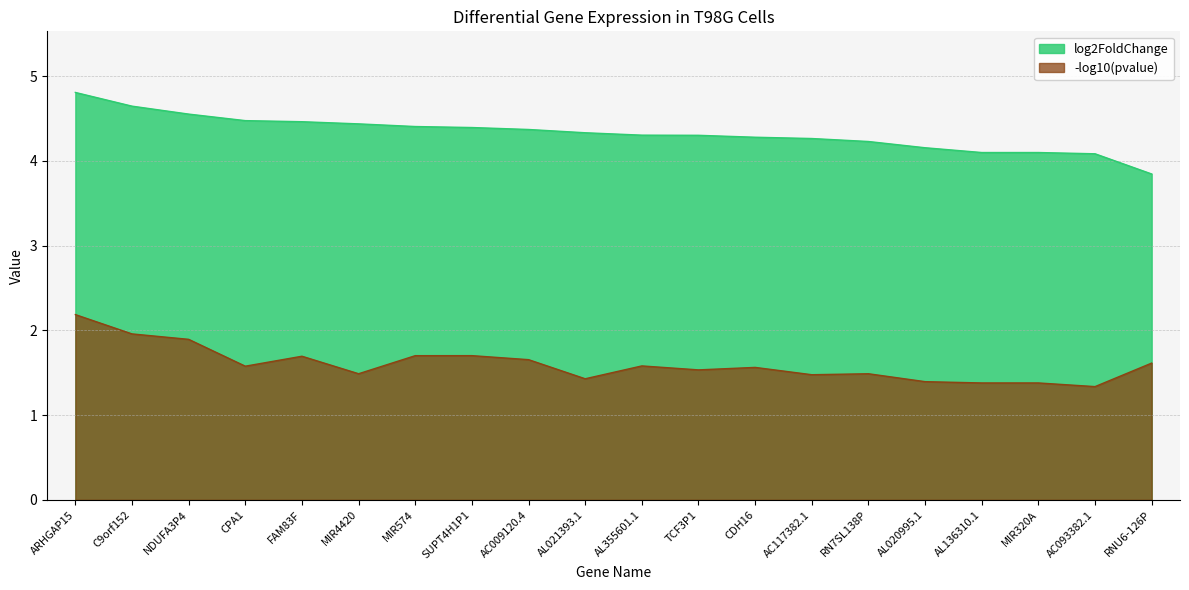

Reading left to right, extract all data points from this chart.

log2FoldChange: ARHGAP15=4.8	C9orf152=4.6	NDUFA3P4=4.6	CPA1=4.5	FAM83F=4.5	MIR4420=4.4	MIR574=4.4	SUPT4H1P1=4.4	AC009120.4=4.4	AL021393.1=4.3	AL355601.1=4.3	TCF3P1=4.3	CDH16=4.3	AC117382.1=4.3	RN7SL138P=4.2	AL020995.1=4.2	AL136310.1=4.1	MIR320A=4.1	AC093382.1=4.1	RNU6-126P=3.8
-log10(pvalue): ARHGAP15=2.2	C9orf152=2.0	NDUFA3P4=1.9	CPA1=1.6	FAM83F=1.7	MIR4420=1.5	MIR574=1.7	SUPT4H1P1=1.7	AC009120.4=1.7	AL021393.1=1.4	AL355601.1=1.6	TCF3P1=1.5	CDH16=1.6	AC117382.1=1.5	RN7SL138P=1.5	AL020995.1=1.4	AL136310.1=1.4	MIR320A=1.4	AC093382.1=1.3	RNU6-126P=1.6